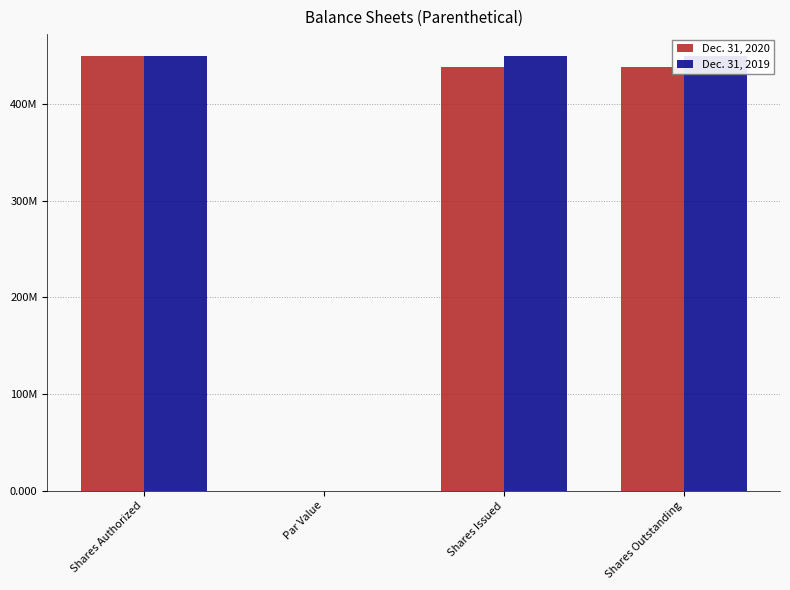

Are the bars horizontal?

No